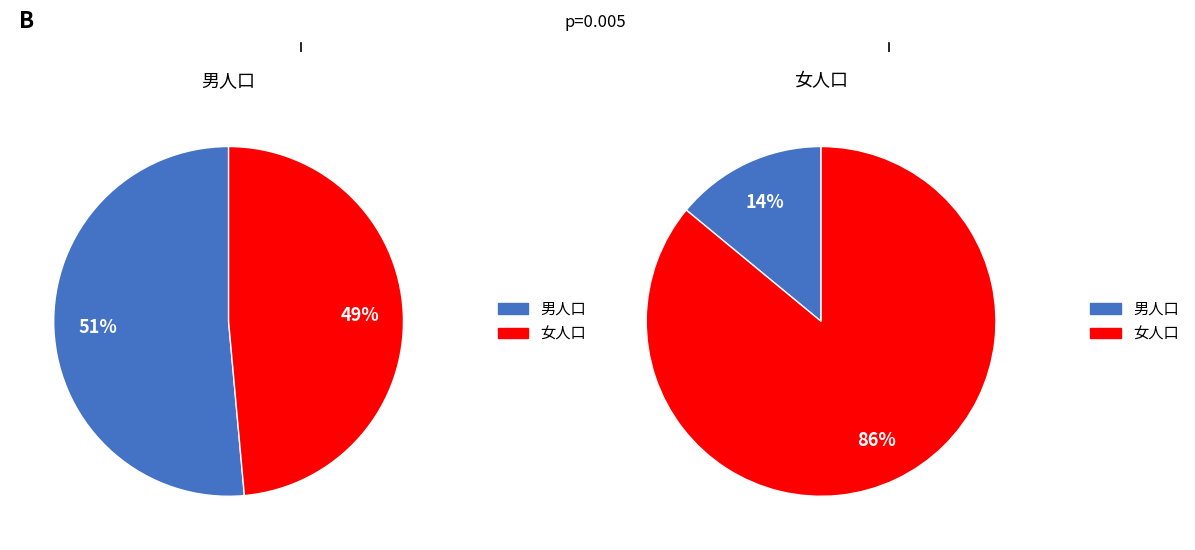

The 太爺里 slice represents 1% of the pie. True or false?

False